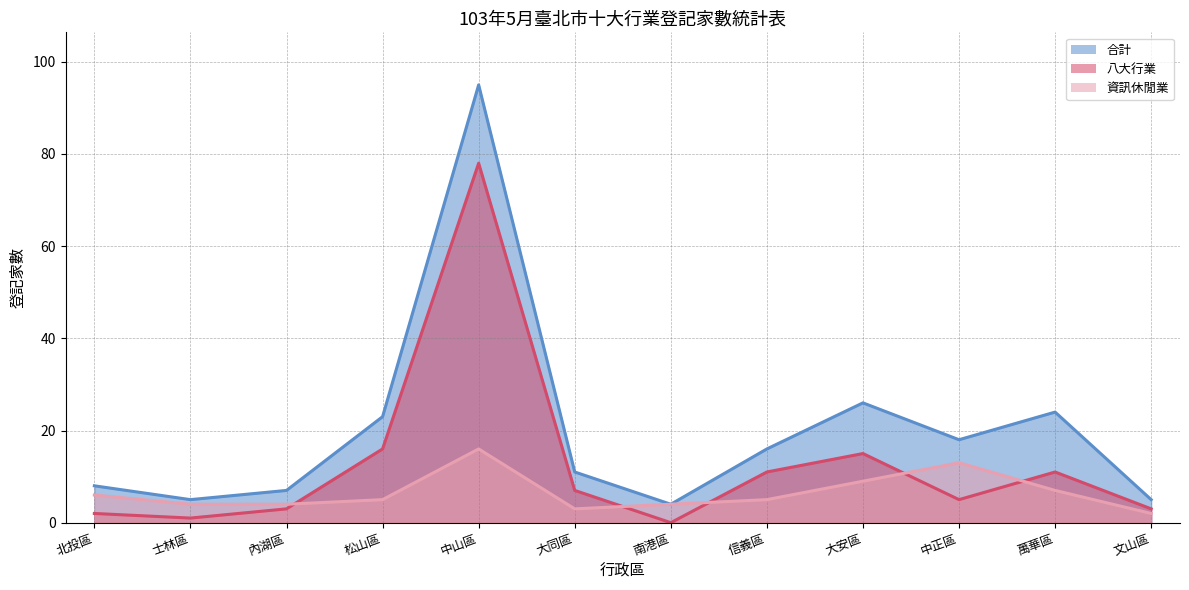

How many distinct data groups are displayed?

3